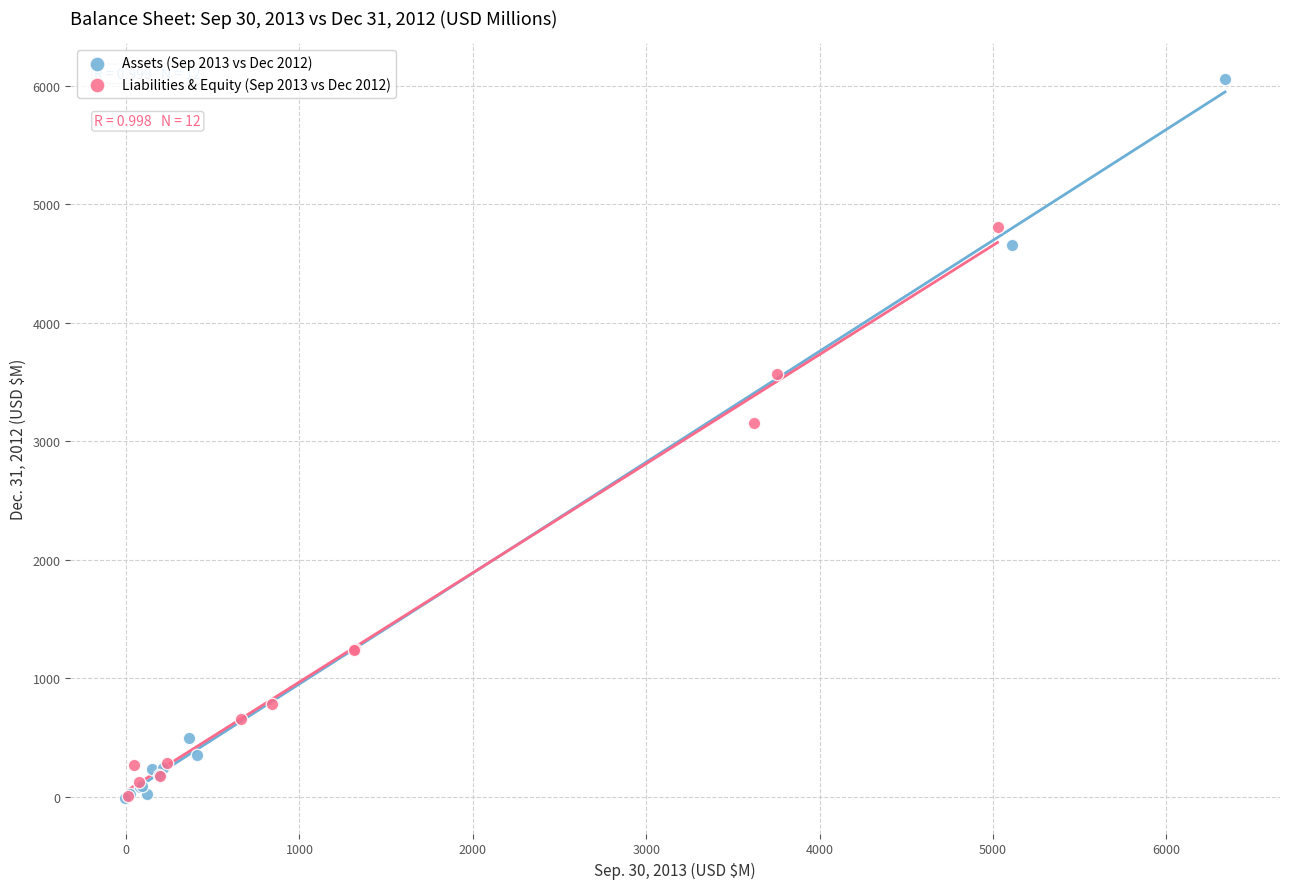

Which series contains the highest Y value?

Assets (Sep 2013 vs Dec 2012)